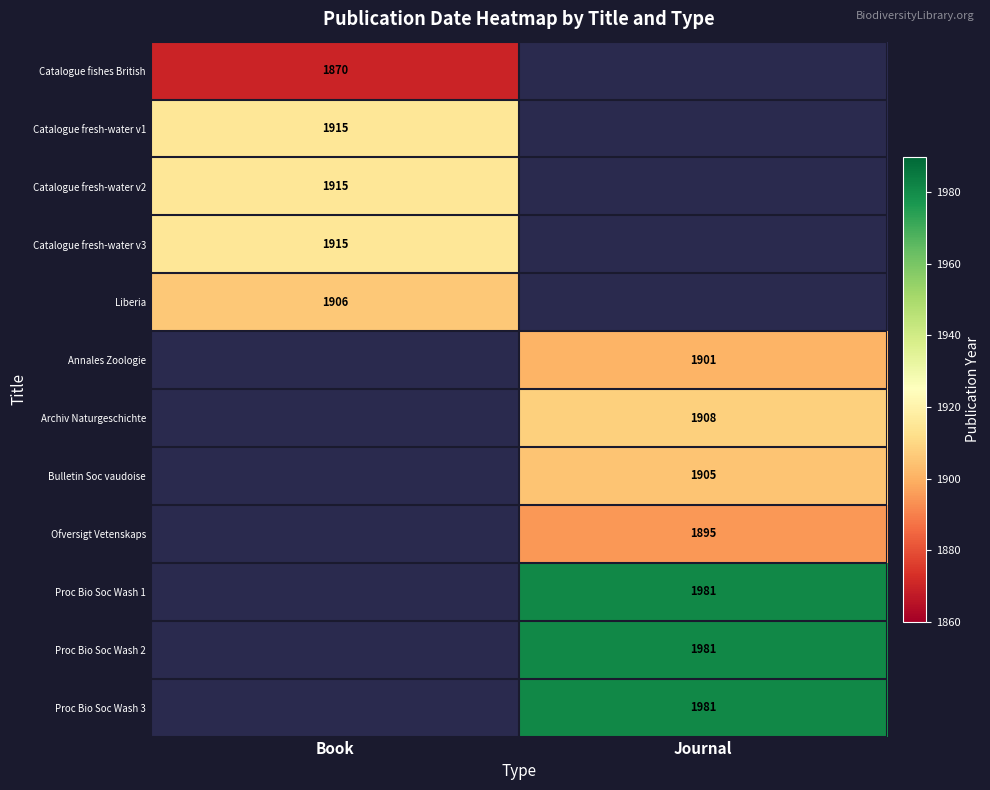

How many distinct data groups are displayed?

12